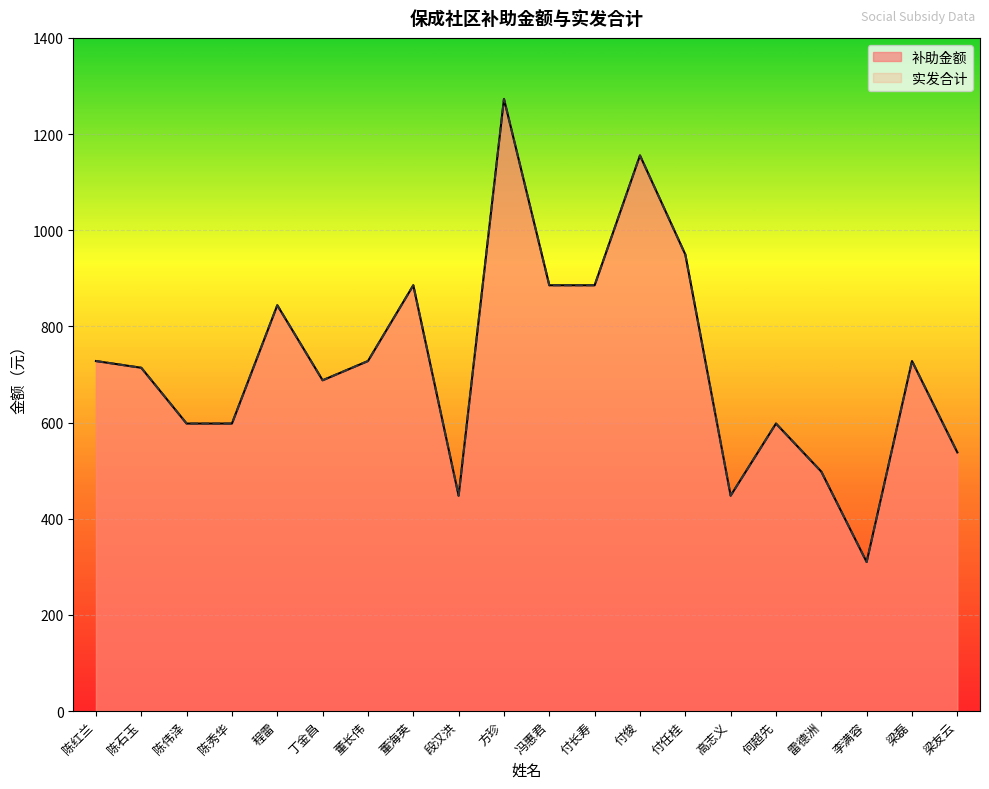

Between 丁金昌 and 付长寿, which series saw the biggest shift?

补助金额